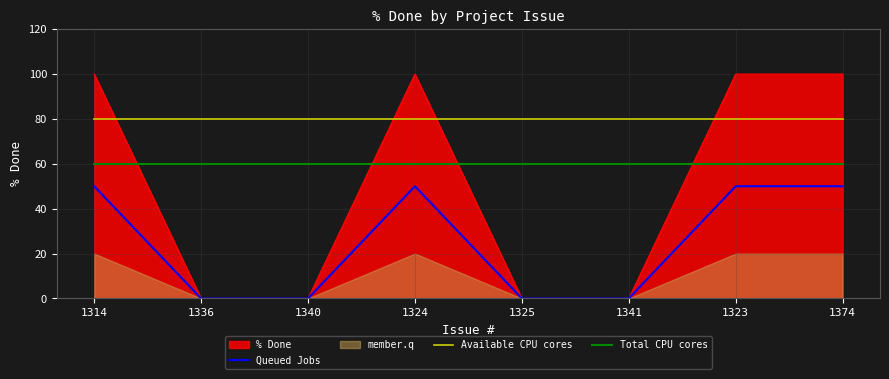

The value of Total CPU cores at 1336 is 60. True or false?

True